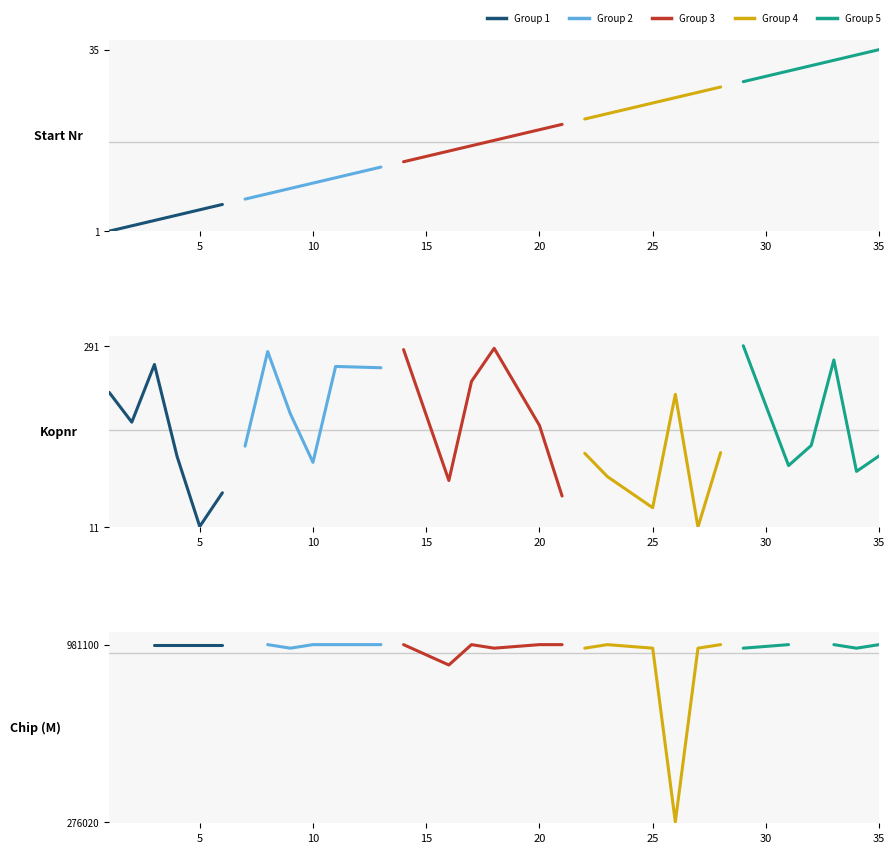

After their last crossing, which series has the higher values: Start Number or Kopnr?

Kopnr